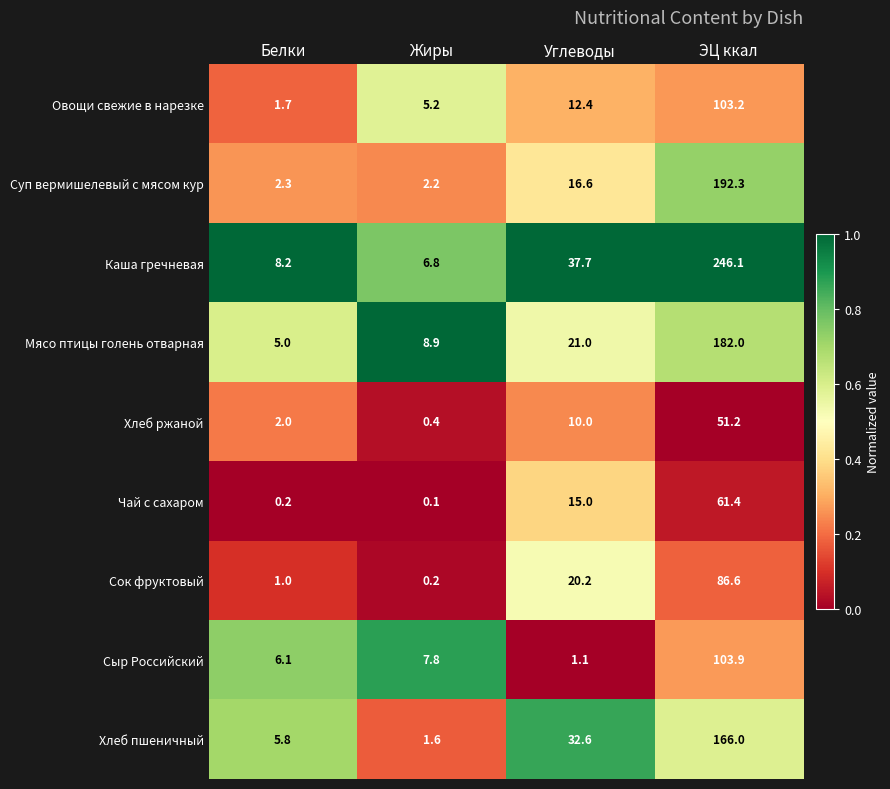

What is the difference between the second highest and minimum values in the Сок фруктовый series?

20.0